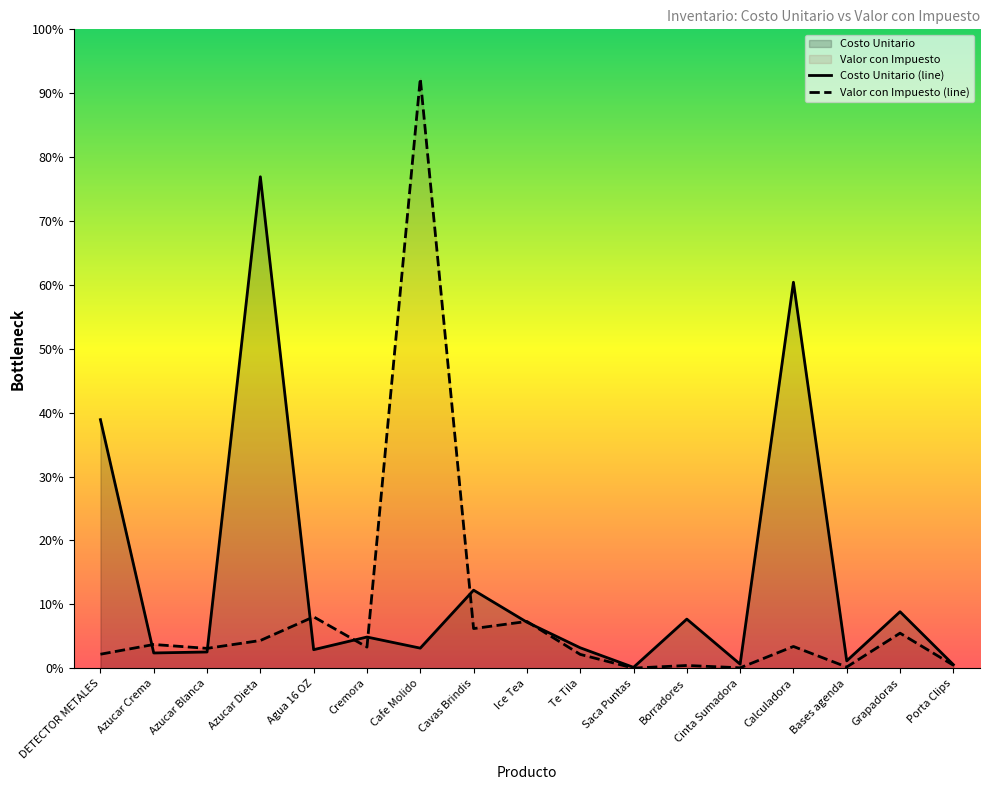

Is it true that Costo Unitario equals 21595.9 at Cavas Brindis?

False